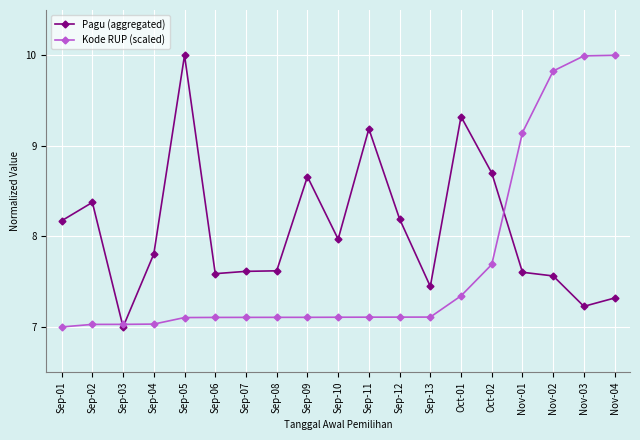

What is the label of the 17th point from the left?

Nov-02